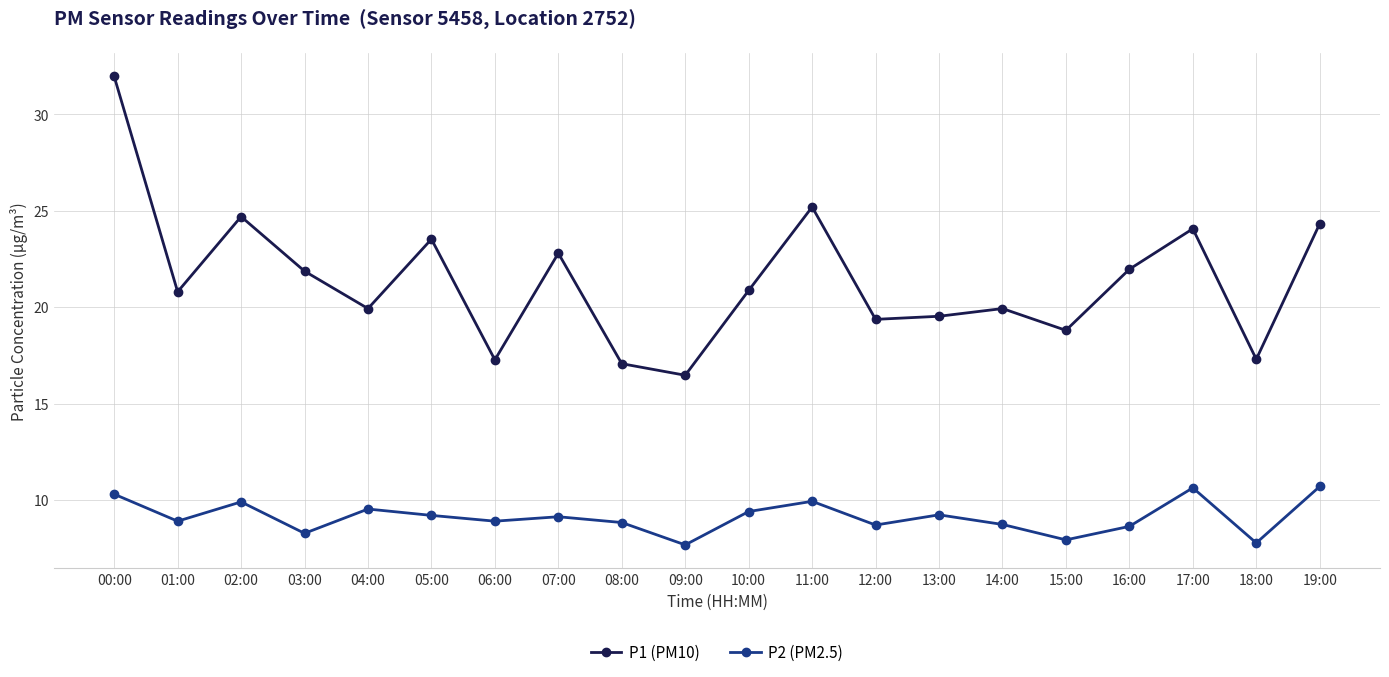

At which category does P2 (PM2.5) reach its first local valley?

01:00